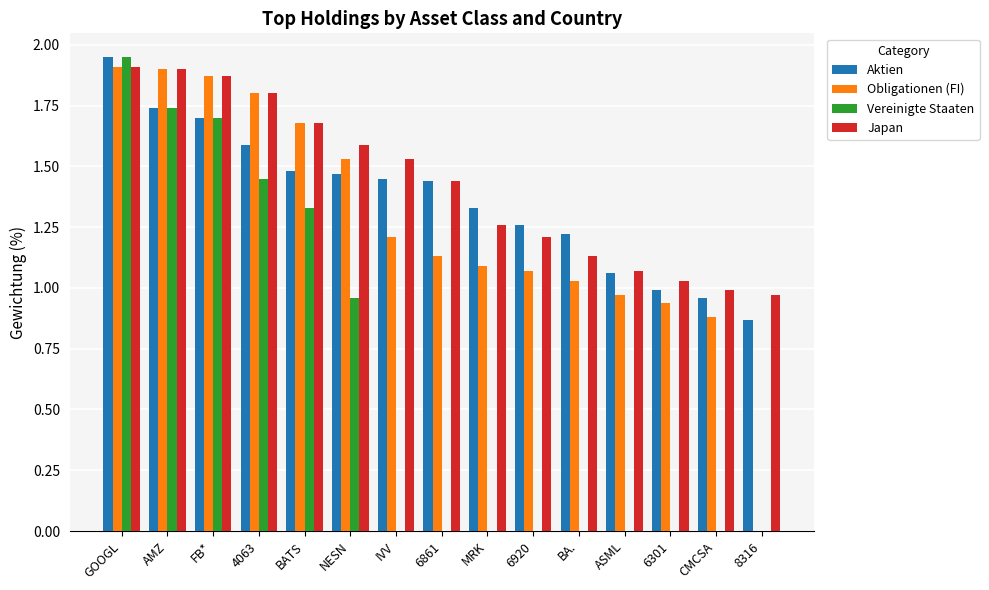

Between ASML and 8316, which series saw the biggest shift?

Obligationen (FI)